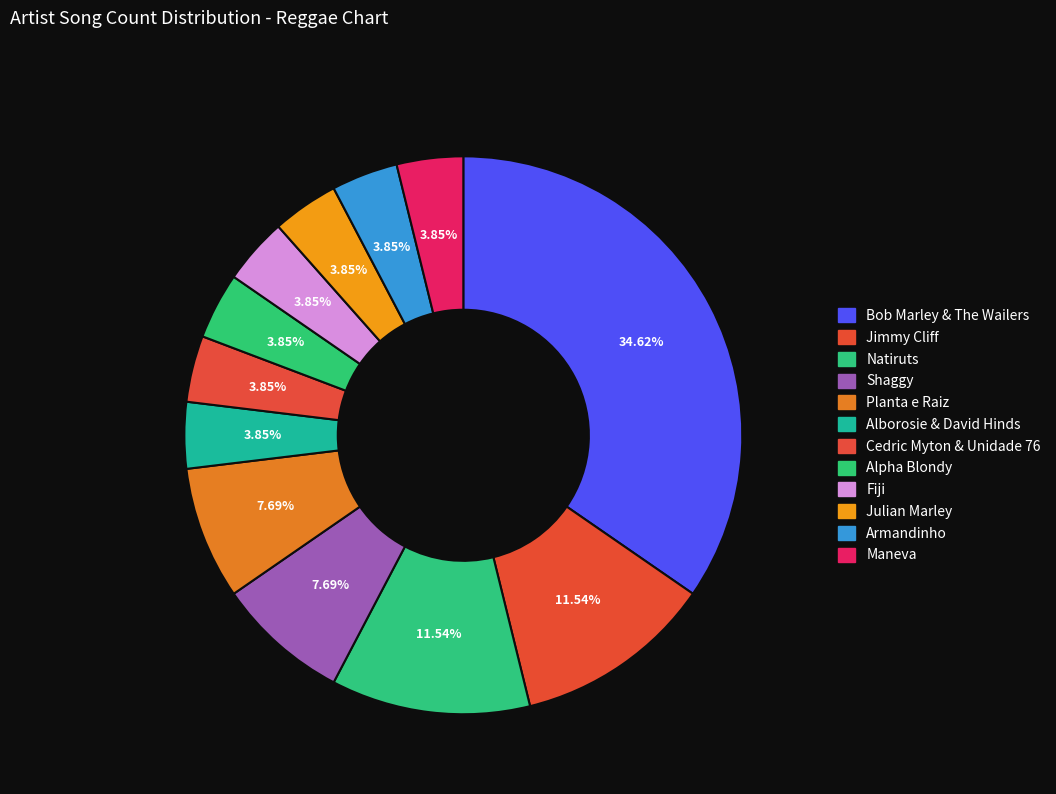

Does any single category account for the majority?

No